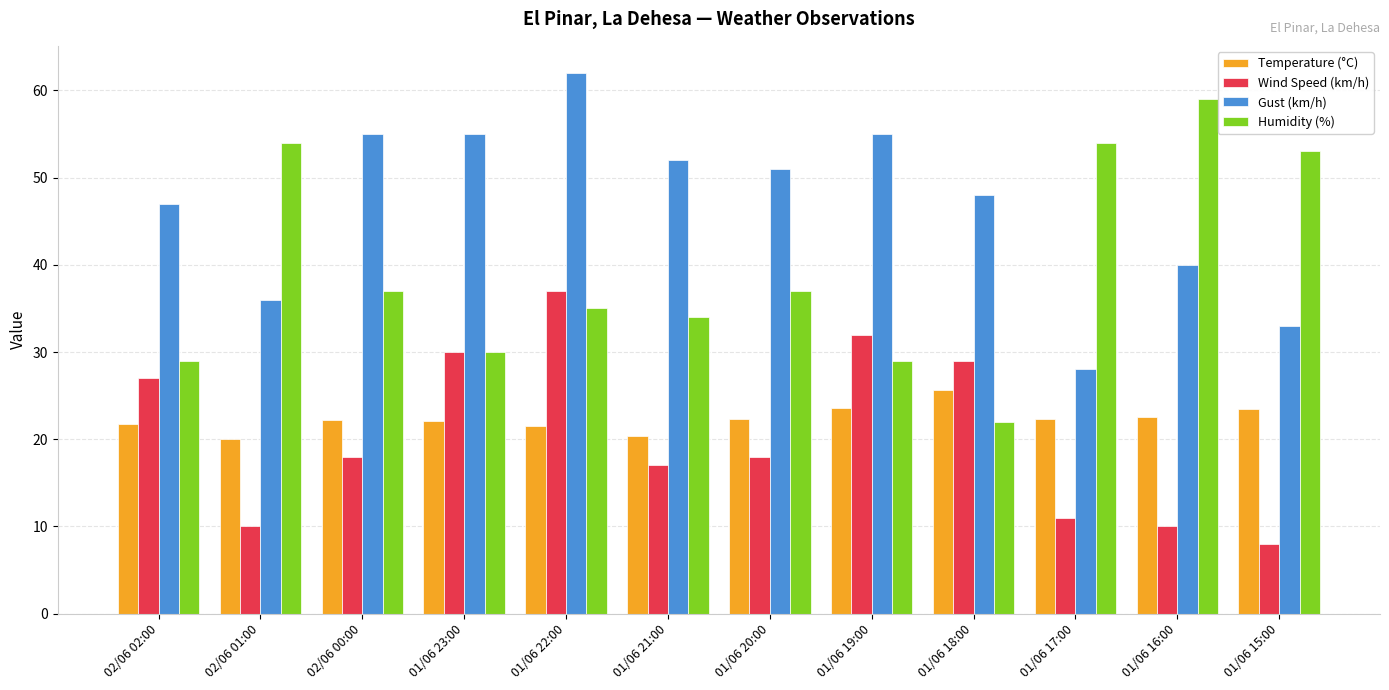

What is the lowest value of the Humidity (%) series?

22.0